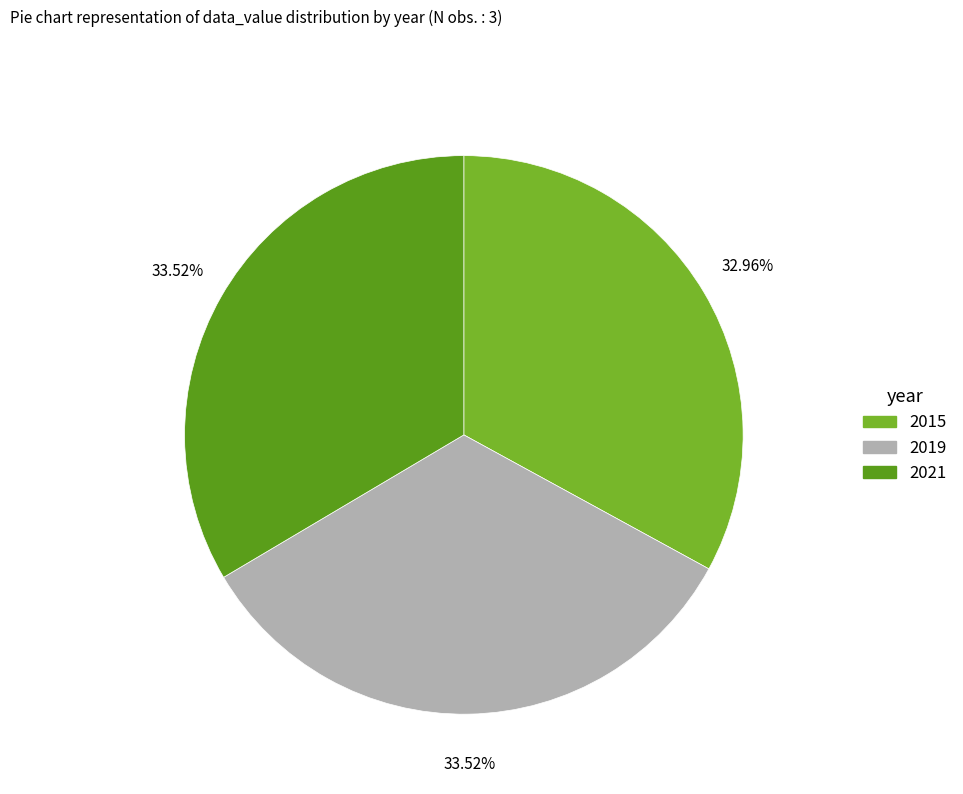

Count the number of slices in the pie.

3